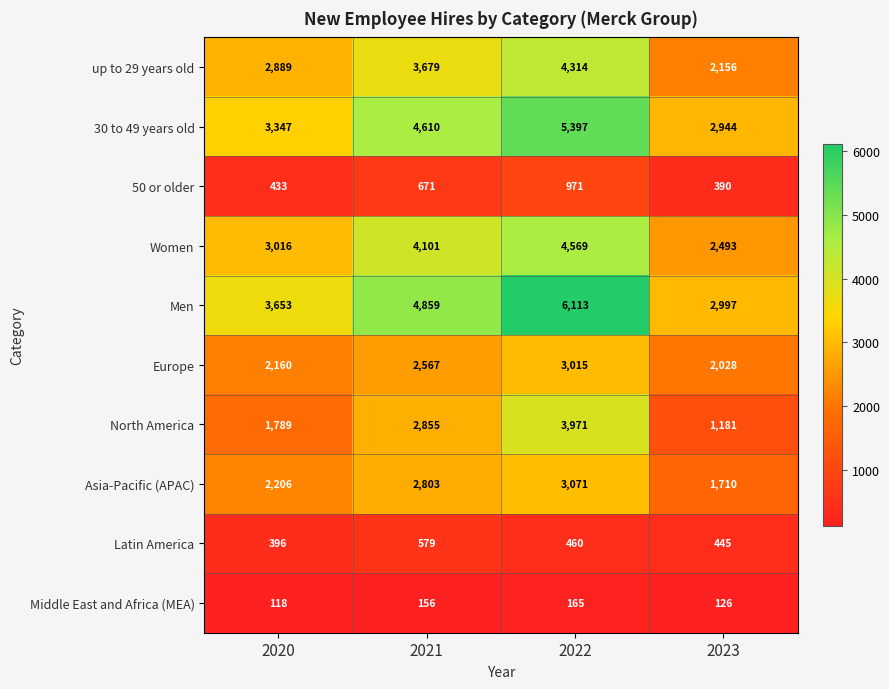

What is the difference between the up to 29 years old values at 2023 and 2021?

1523